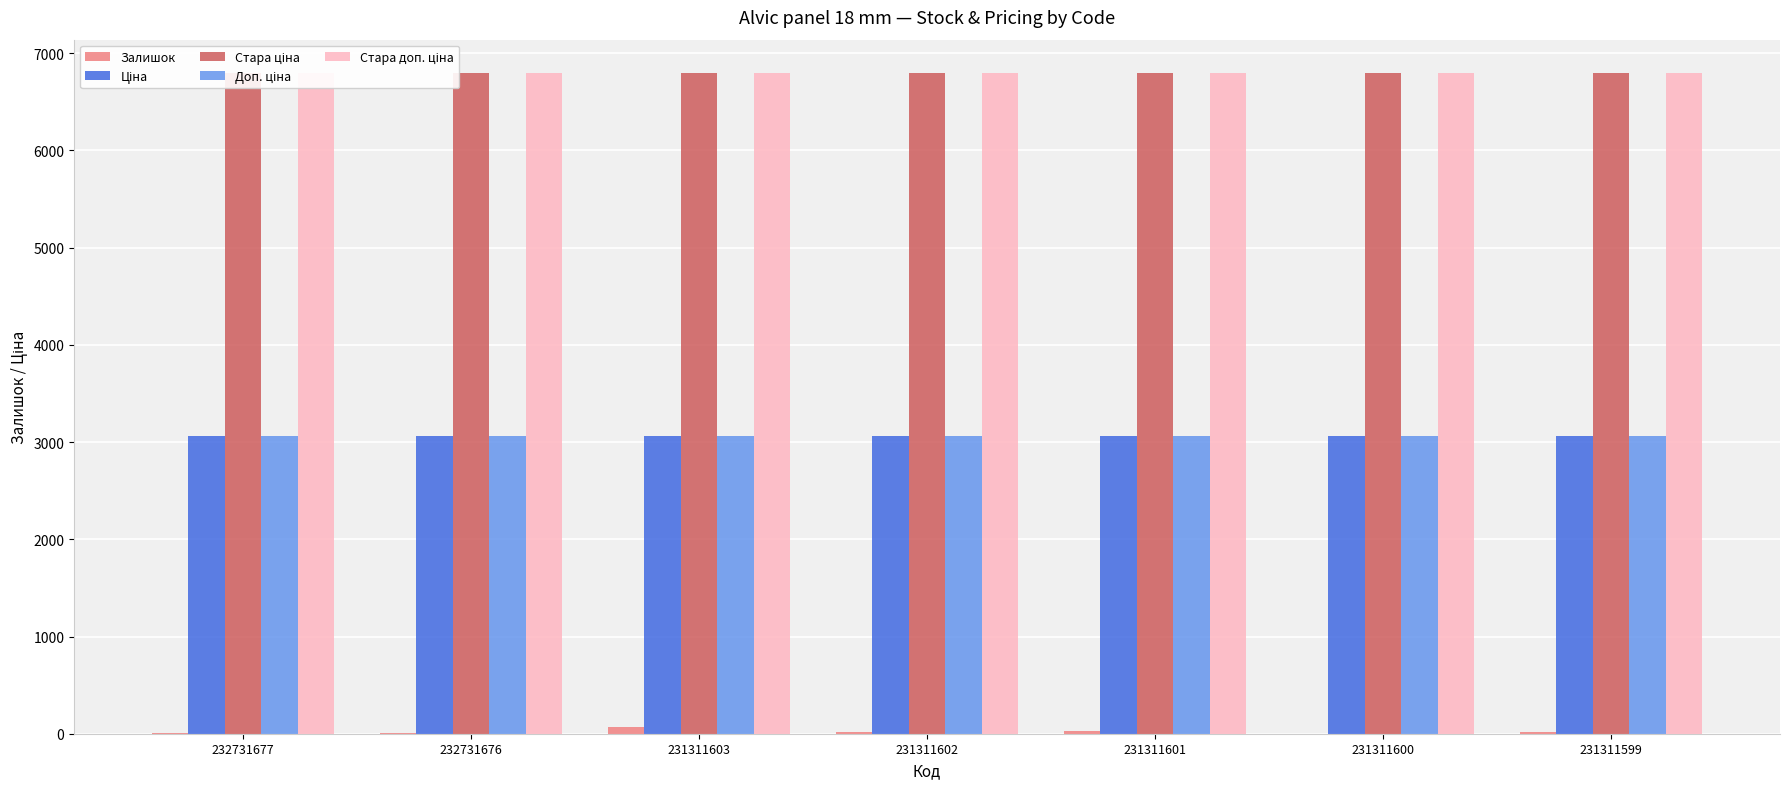

Where is Стара доп. ціна nearest to the value 6799?

232731677